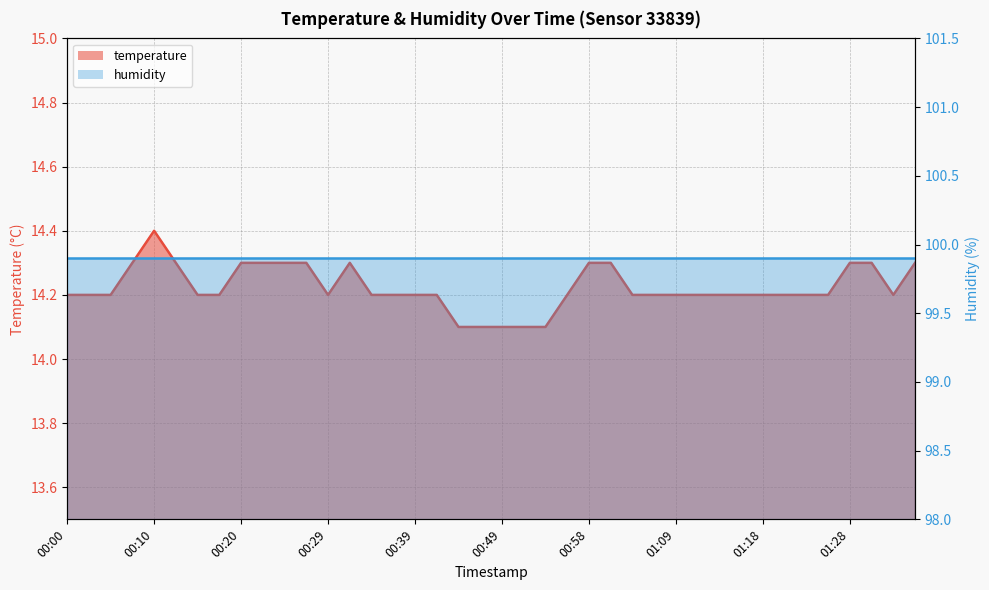

Rank the categories by value from lowest to highest.

00:44, 00:46, 00:49, 00:51, 00:54, 00:00, 00:03, 00:05, 00:15, 00:17, 00:29, 00:34, 00:37, 00:39, 00:41, 00:56, 01:03, 01:06, 01:09, 01:11, 01:13, 01:16, 01:18, 01:21, 01:23, 01:26, 01:33, 00:07, 00:12, 00:20, 00:22, 00:24, 00:27, 00:32, 00:58, 01:01, 01:28, 01:31, 01:36, 00:10